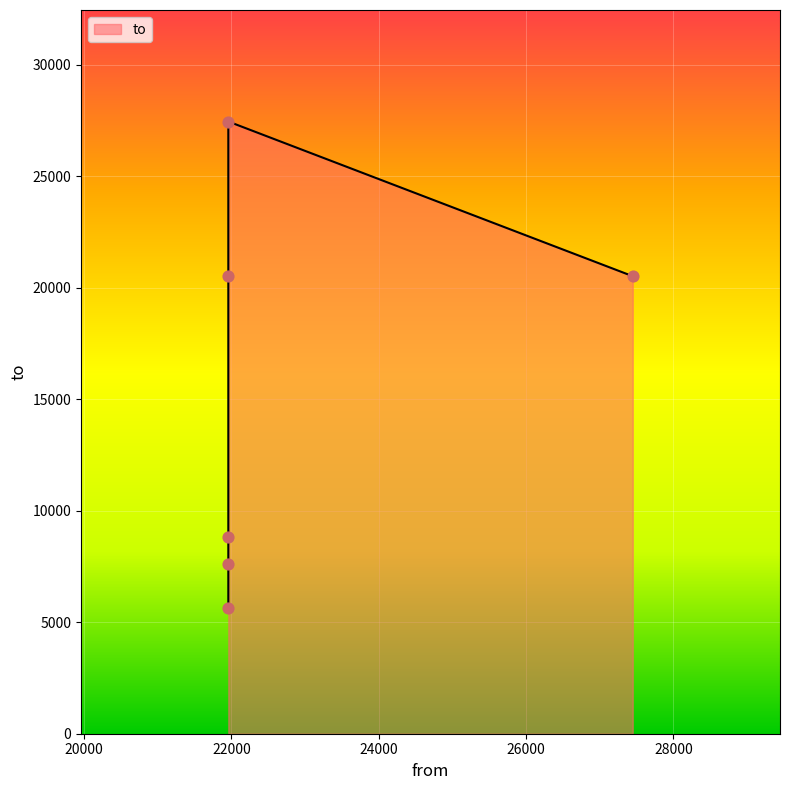

What is the change in value from 21957 to 21957?

+19835